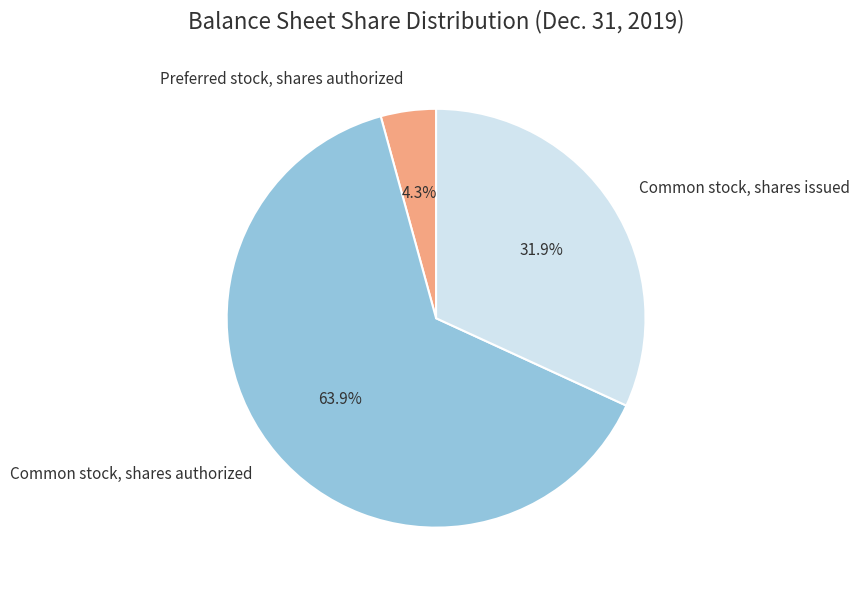

To the nearest percent, what is the average slice percentage?

33%